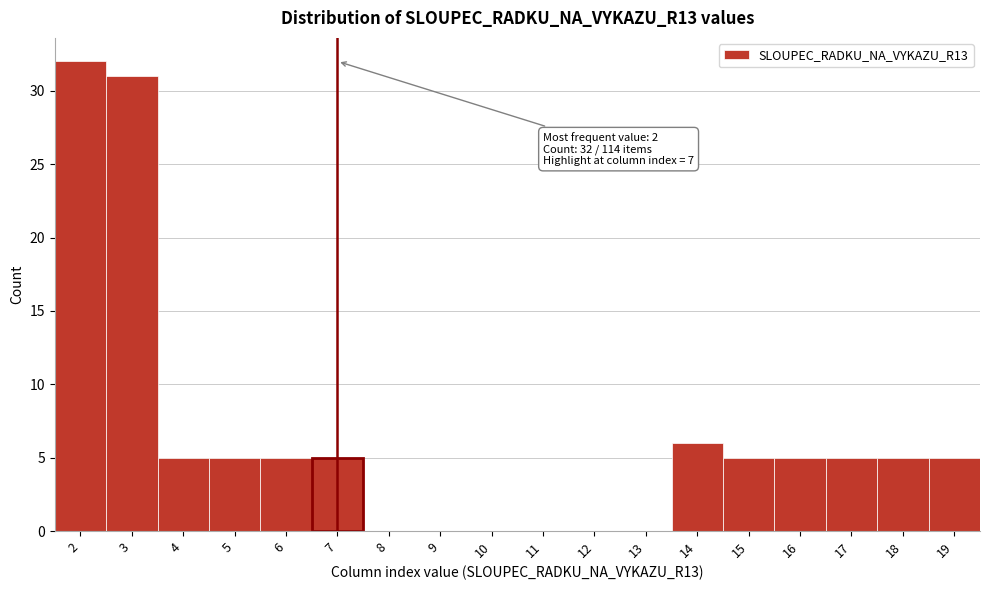

Over which range of the x-axis is the bar tallest?

1.5 to 2.5